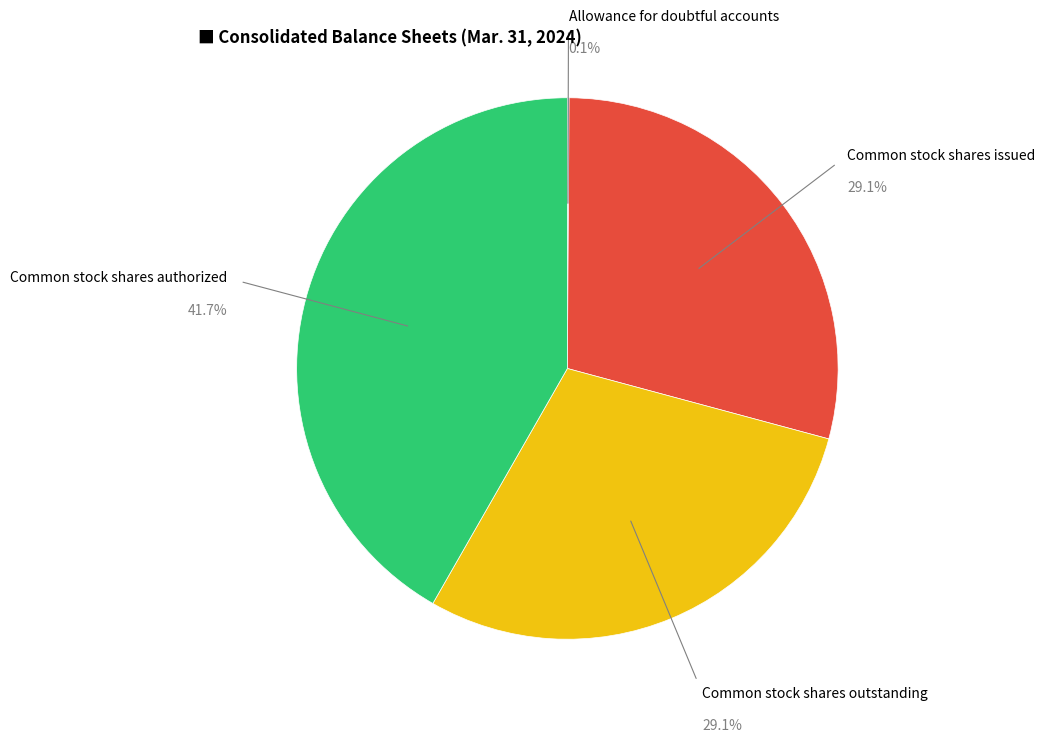

What is the largest slice in the pie chart?

Common stock shares authorized